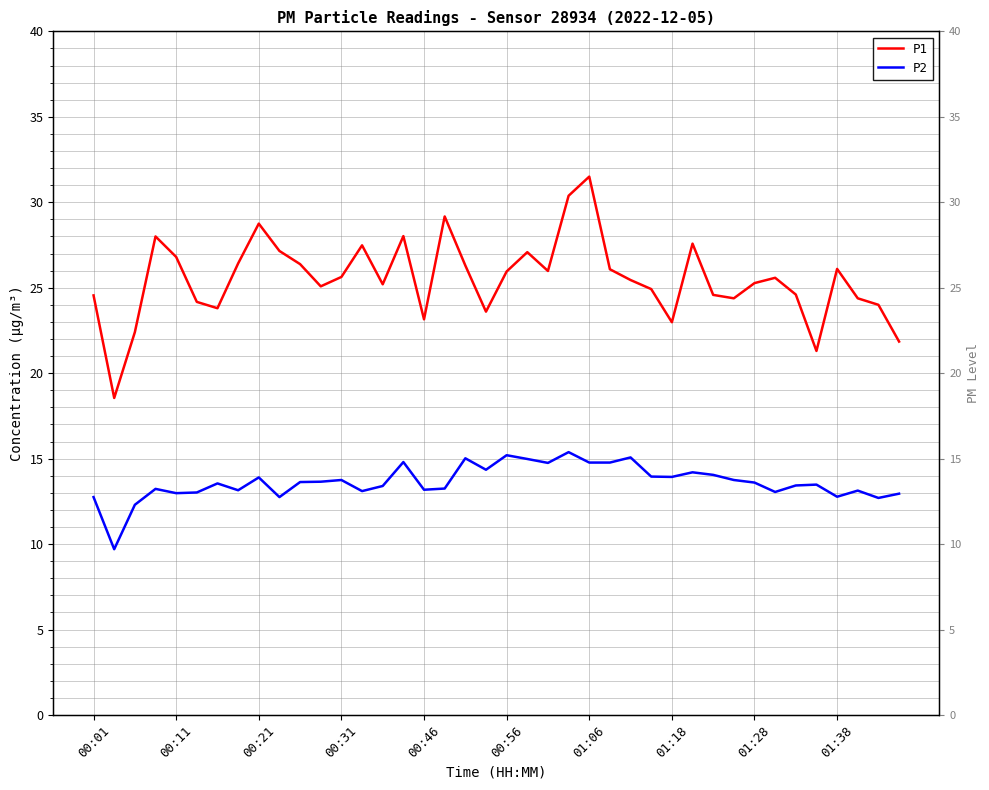

At how many categories does at least one series exceed 23?

35